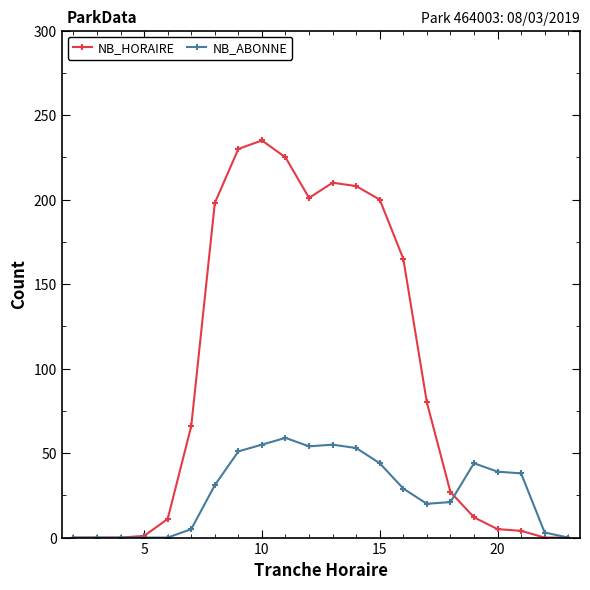

Which series has the largest range (max minus min)?

NB_HORAIRE